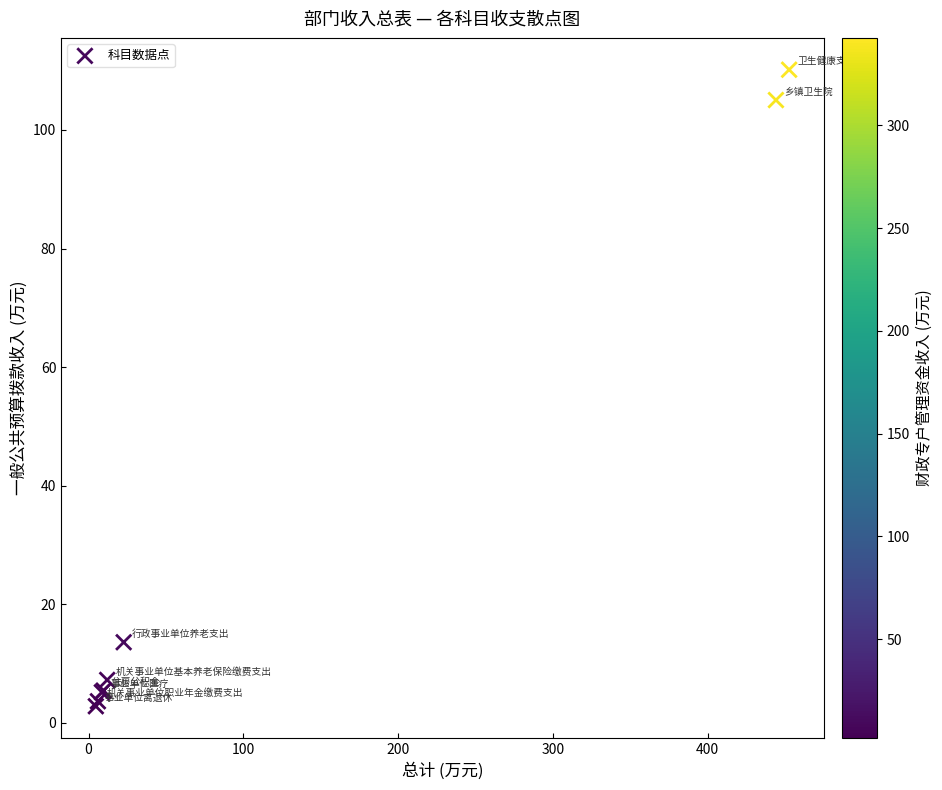

What Y value in the scatter plot is closest to 56?

13.6